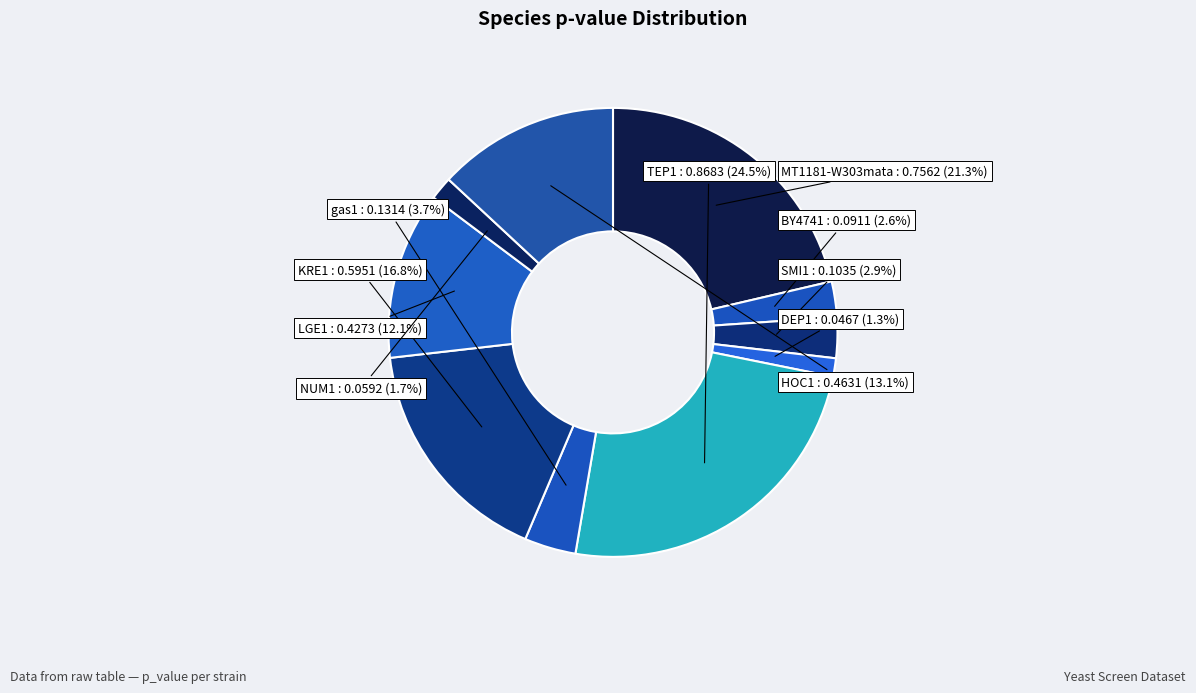

Is there any slice that represents more than half of the pie?

No